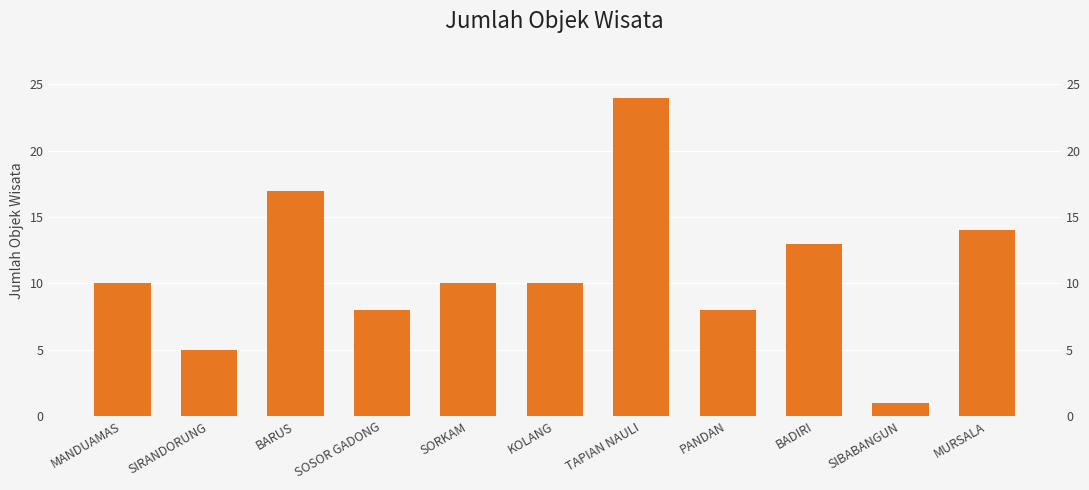

Does the chart contain any negative values?

No